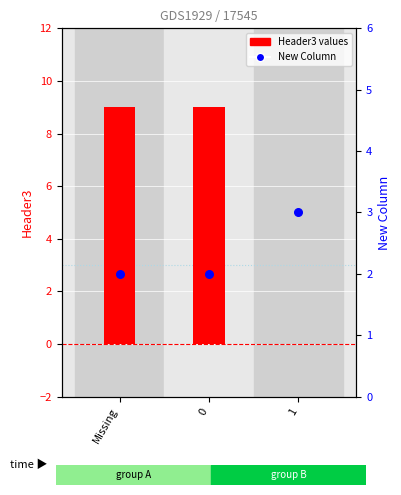

What are all the series names shown in the legend?

Header3, New Column